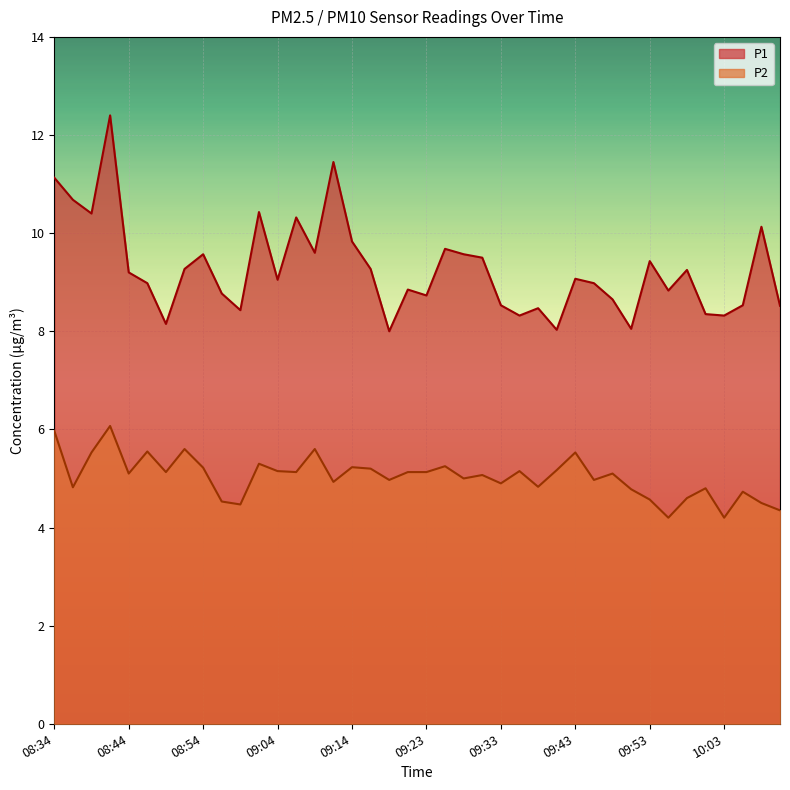

Rank the series at 09:53 from lowest to highest value.

P2, P1